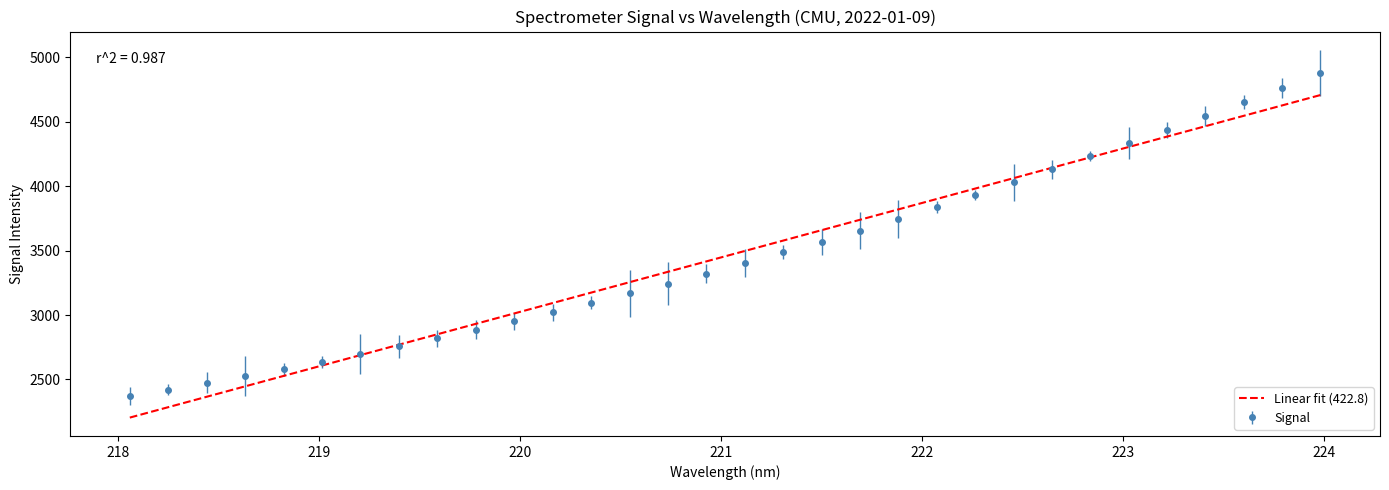

List the series in order of their peak value, highest first.

Signal, Linear fit (422.8)